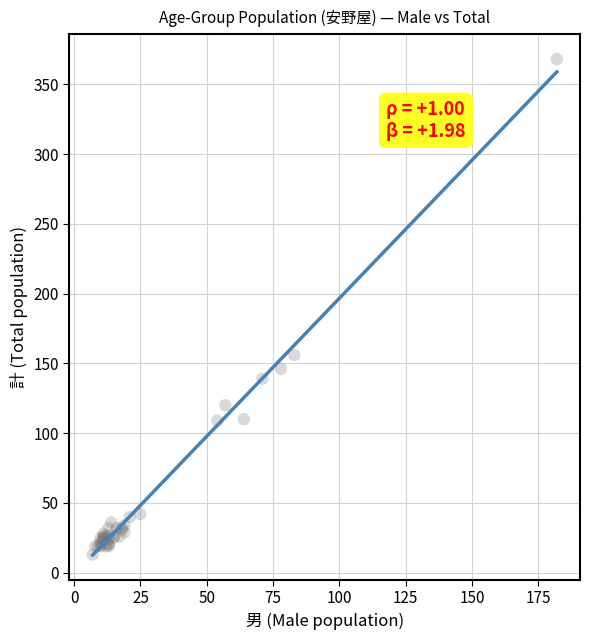

What Y value in the scatter plot is closest to 190?

156